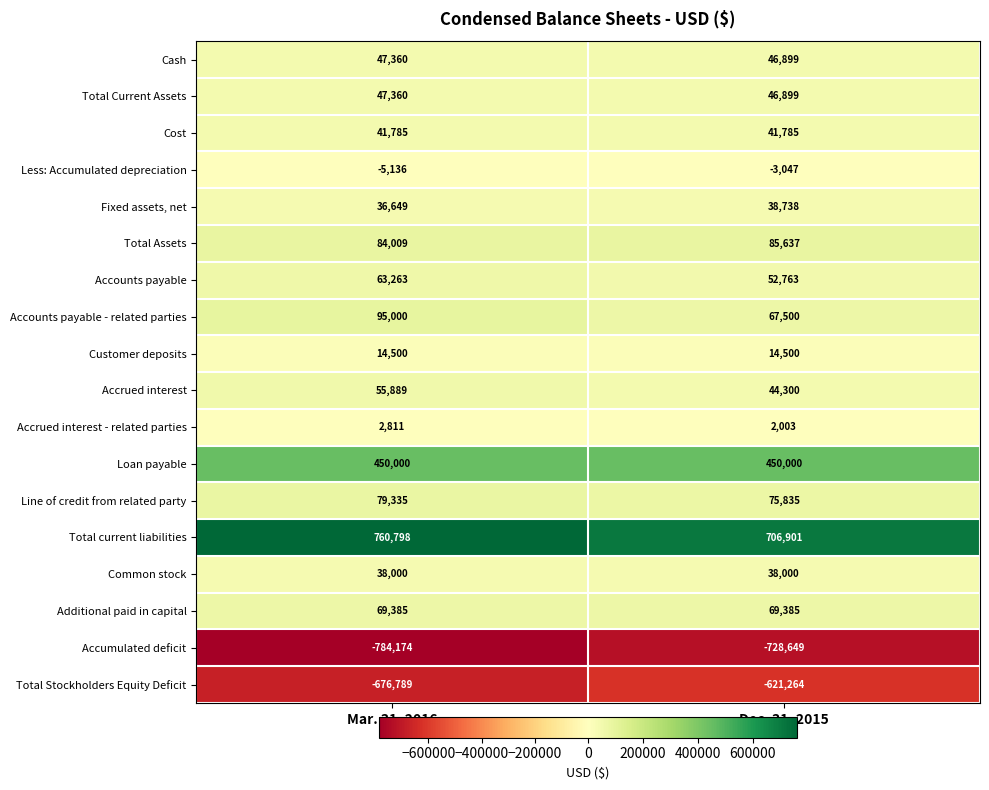

What is the spread (max minus min) of values at Dec. 31, 2015?

1435550